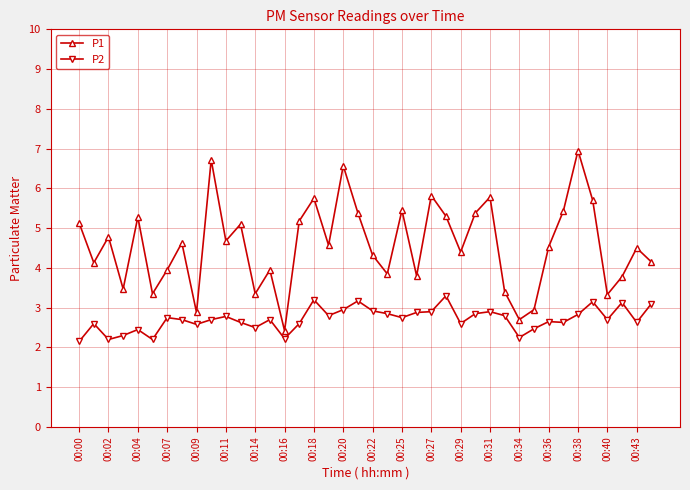

Which series has the largest total across all categories?

P1